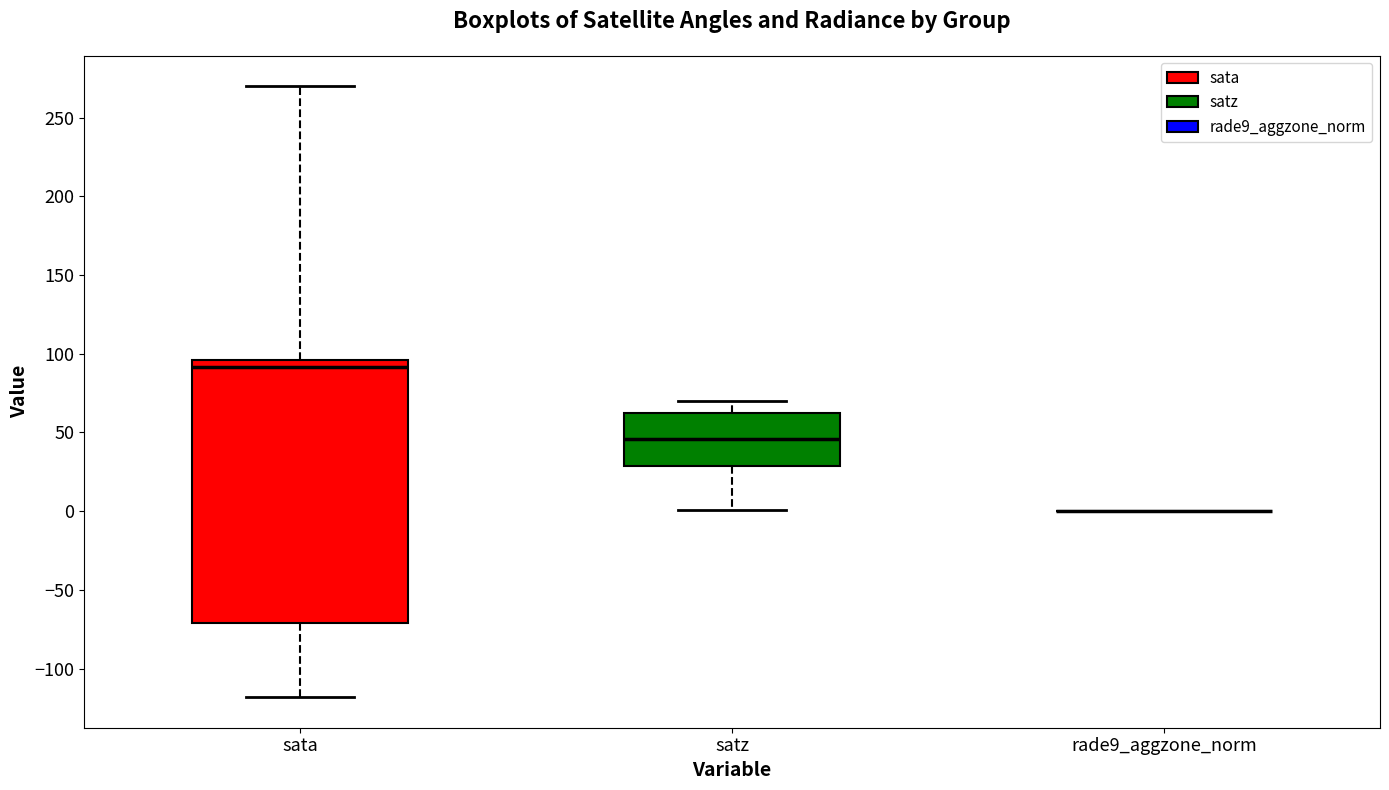

Reading left to right, read every box against the y-axis: the position of its median line, the range the box covers, and the ends of its whiskers. The values are not printed on the chart, so give them approximately, as read against the axis.

sata: median 90, box -70 to 95, whiskers -120 to 270
satz: median 45, box 30 to 60, whiskers 0 to 70
rade9_aggzone_norm: box collapsed to a line at 0, whiskers 0 to 0